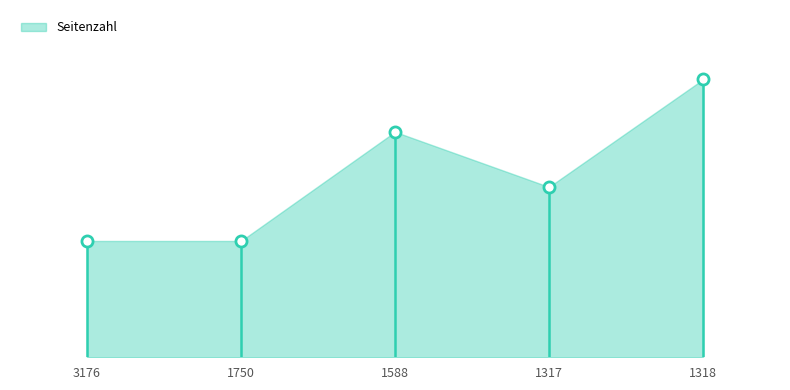

How many interior local peaks (higher than both neighbors) does the data have?

1